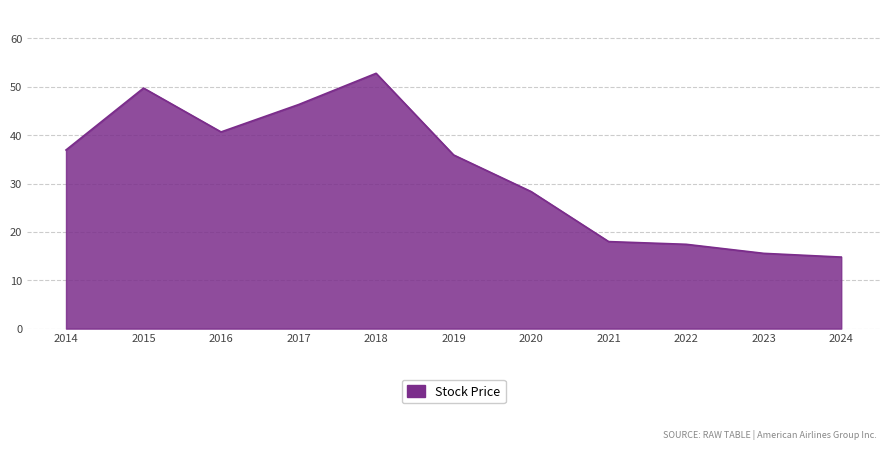

What is the average value?

32.4